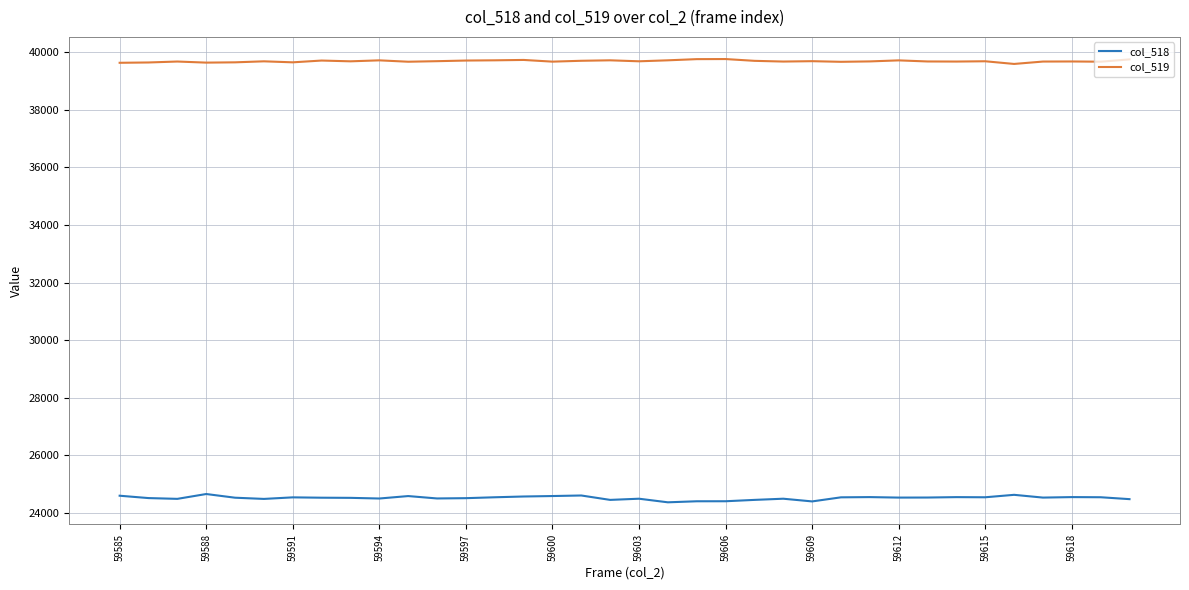

Which series has the largest range (max minus min)?

col_518